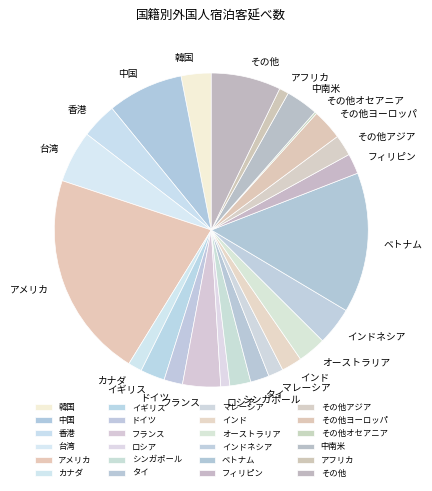

What is the largest slice in the pie chart?

アメリカ